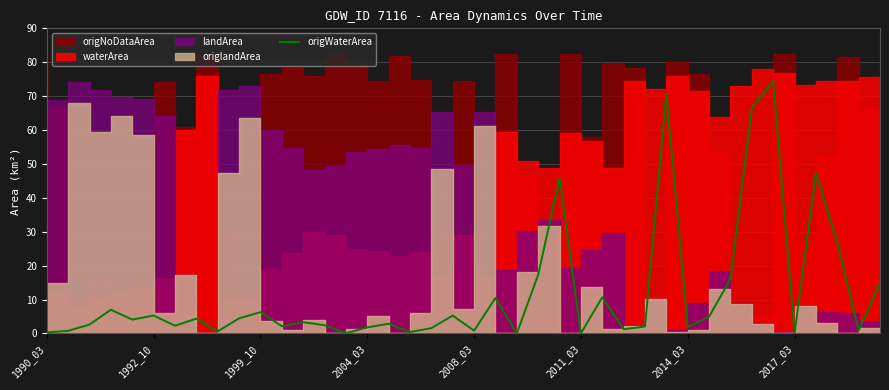

True or false: the data shows 0.3 at 8.

False